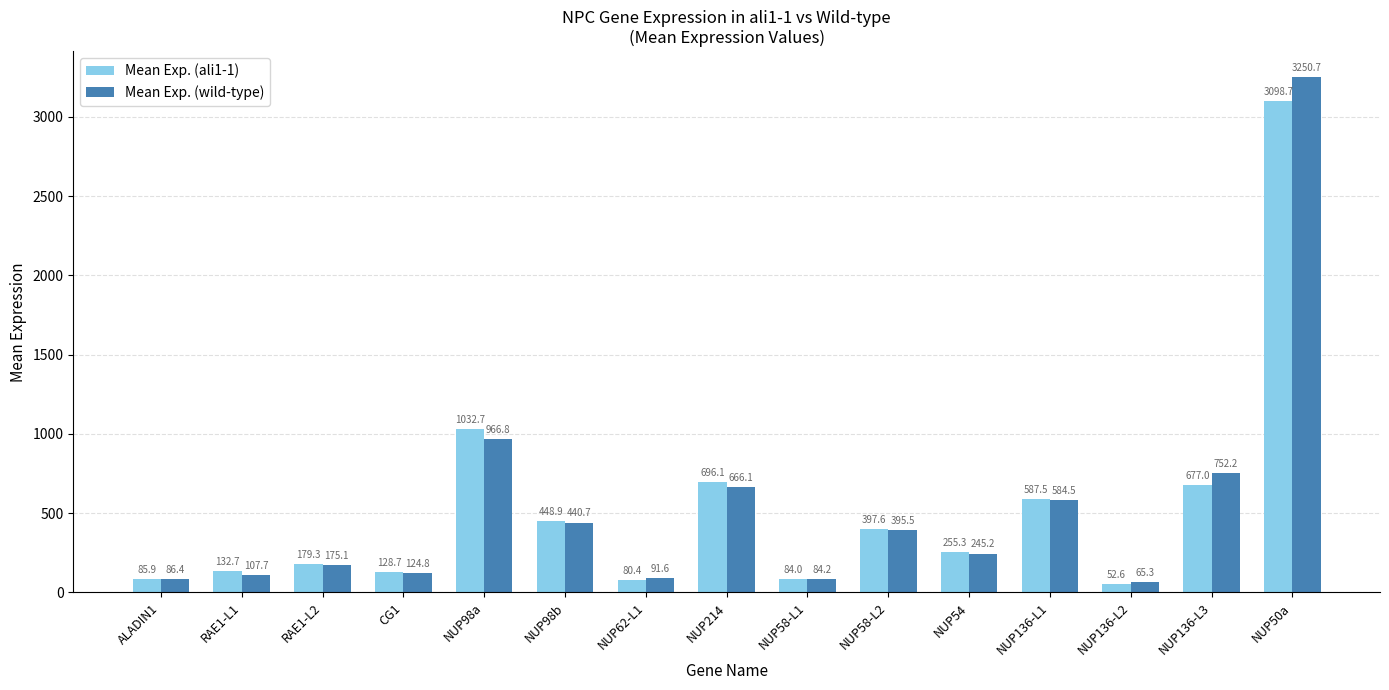

Reading left to right, what are all the values shown in this chart?

Mean Exp. (ali1-1): ALADIN1=85.9	RAE1-L1=132.7	RAE1-L2=179.3	CG1=128.7	NUP98a=1032.7	NUP98b=448.9	NUP62-L1=80.4	NUP214=696.1	NUP58-L1=84.0	NUP58-L2=397.6	NUP54=255.3	NUP136-L1=587.5	NUP136-L2=52.6	NUP136-L3=677.0	NUP50a=3098.7
Mean Exp. (wild-type): ALADIN1=86.4	RAE1-L1=107.7	RAE1-L2=175.1	CG1=124.8	NUP98a=966.8	NUP98b=440.7	NUP62-L1=91.6	NUP214=666.1	NUP58-L1=84.2	NUP58-L2=395.5	NUP54=245.2	NUP136-L1=584.5	NUP136-L2=65.3	NUP136-L3=752.2	NUP50a=3250.7